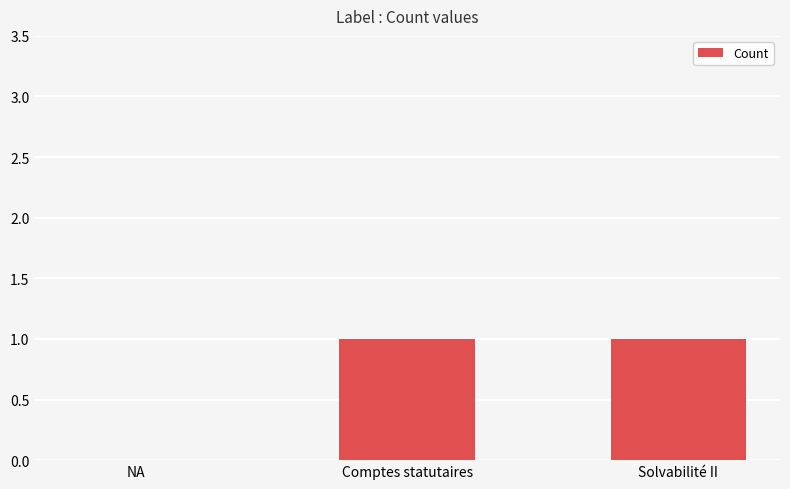

What is the sum of all values?

2